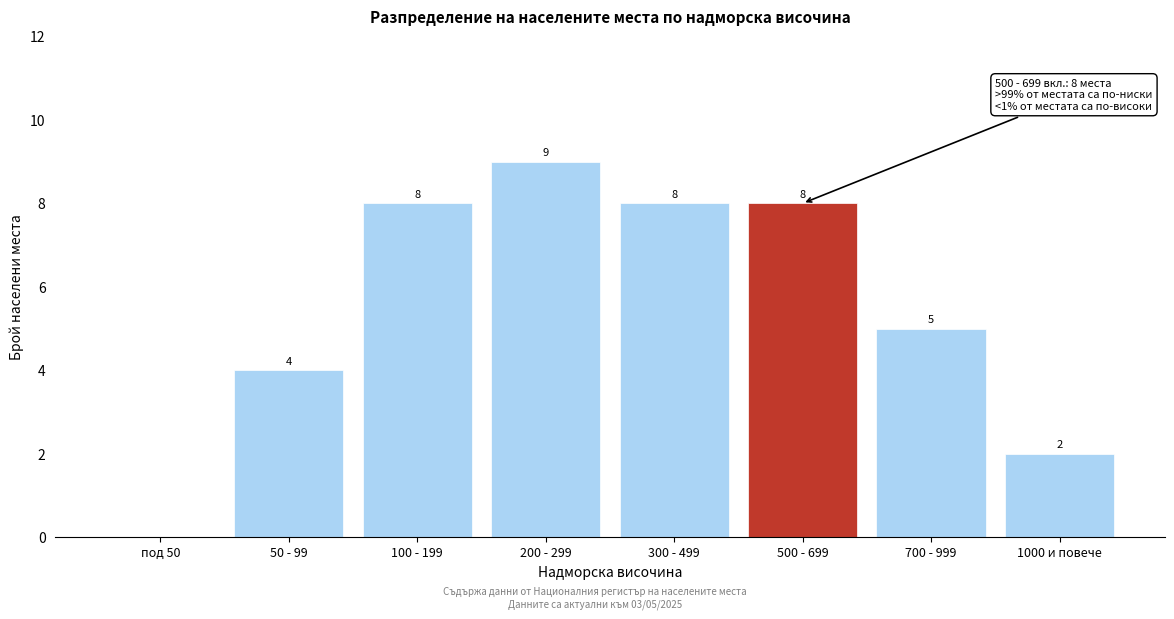

Reading right to left, list all the values displayed in this chart.

1000 и повече=2	700 - 999=5	500 - 699=8	300 - 499=8	200 - 299=9	100 - 199=8	50 - 99=4	под 50=0